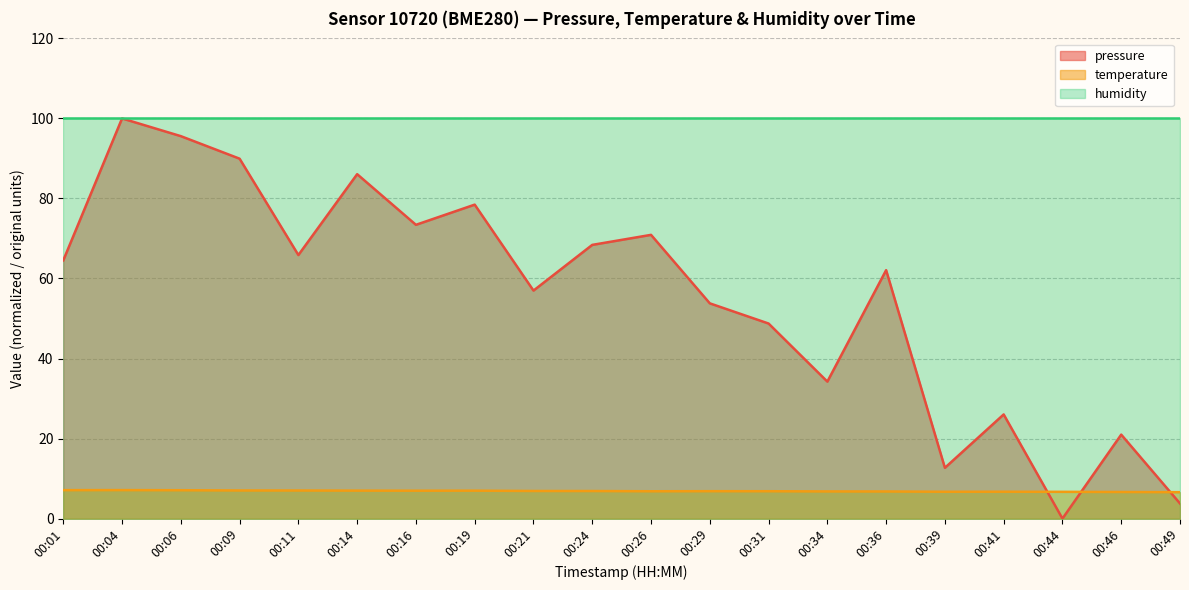

The value of temperature at 00:46 is 6.7. True or false?

True